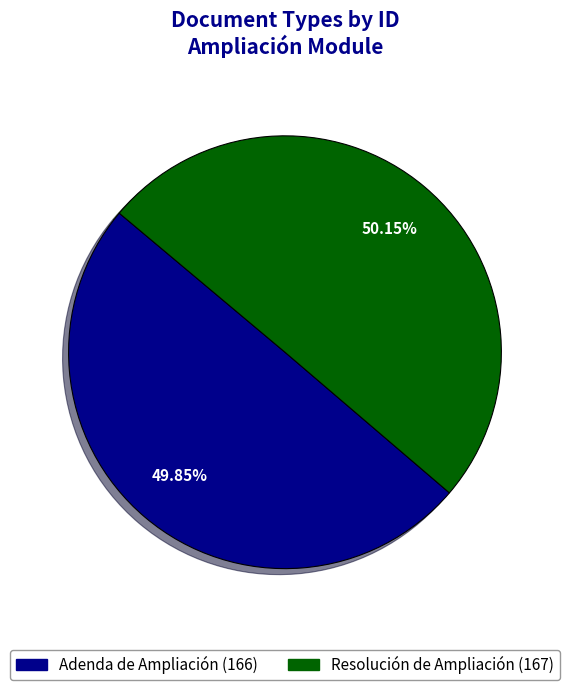

To the nearest percent, what percentage of the pie is Resolución de Ampliación?

50%